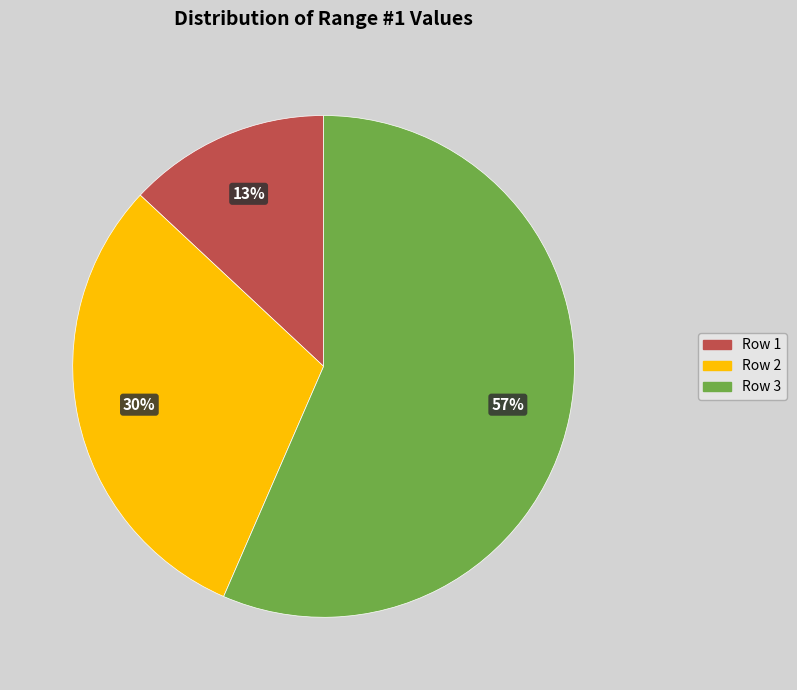

Is Row 3 the majority of the pie?

Yes